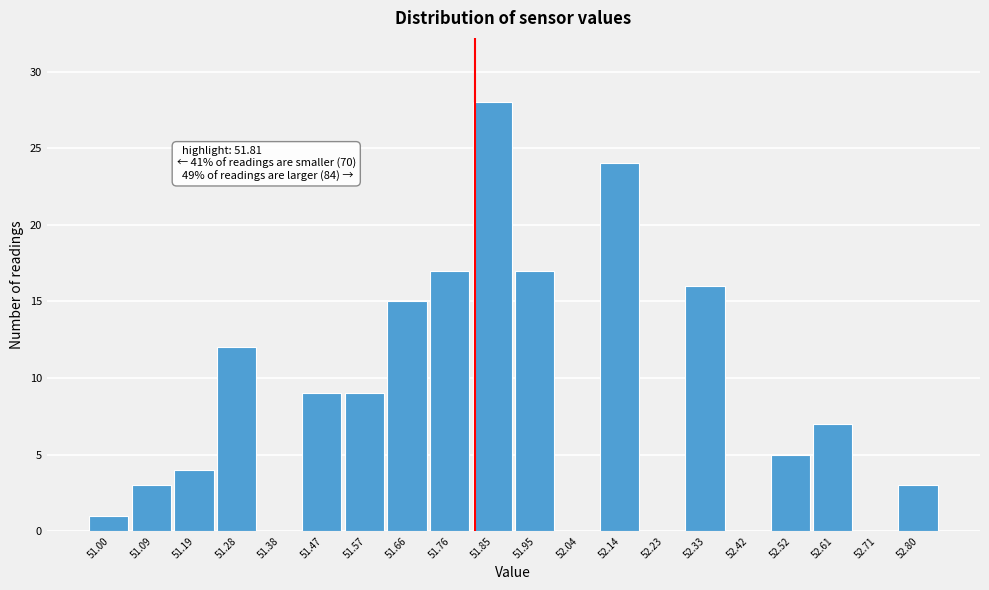

Which range on the x-axis has the tallest bar?

51.805 to 51.900